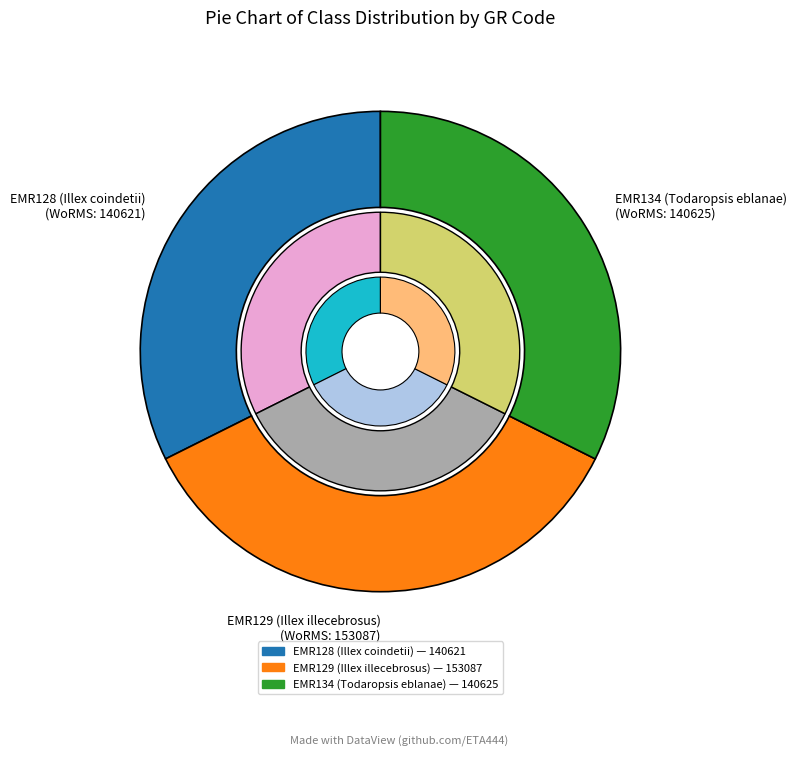

How many segments does this pie chart have?

3